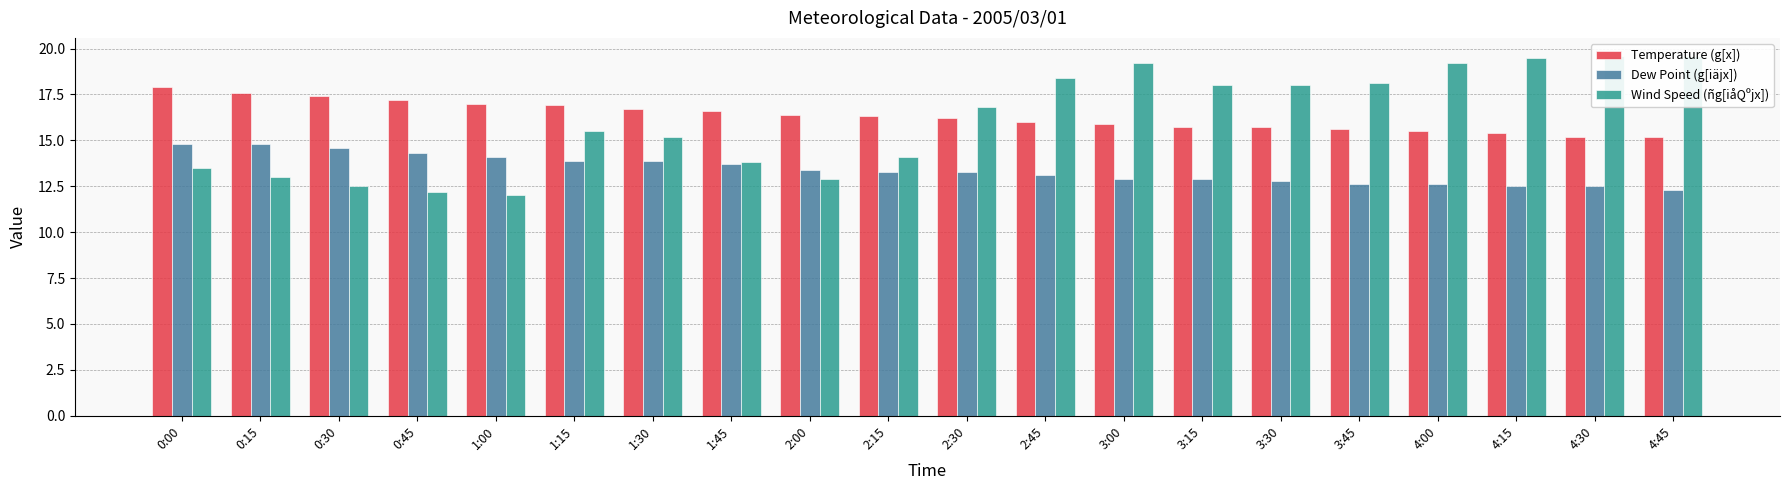

The Temperature (g[x]) series shows 10.8 at 0:30. True or false?

False